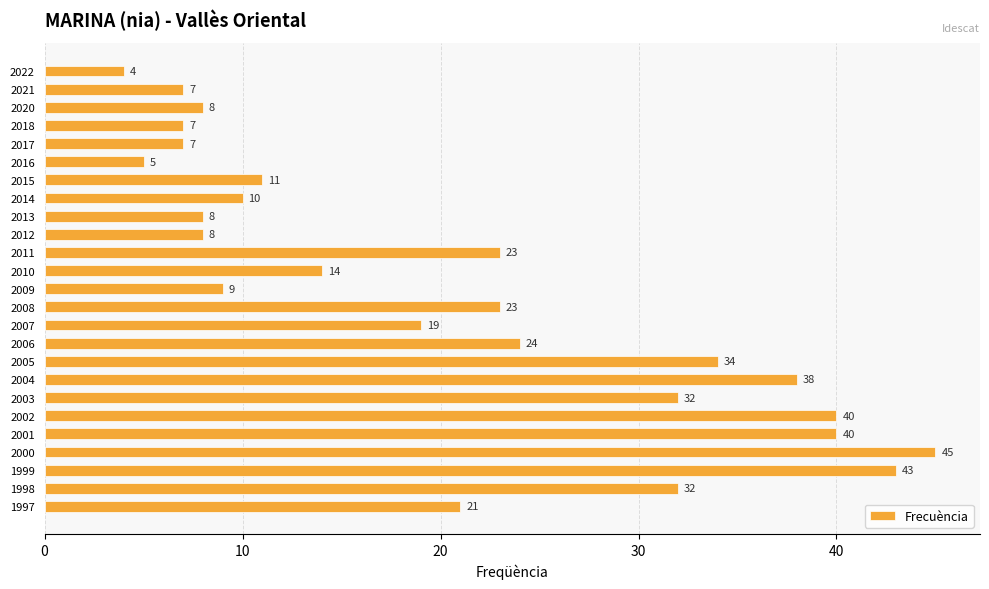

Are the bars grouped side by side (vs. stacked)?

No